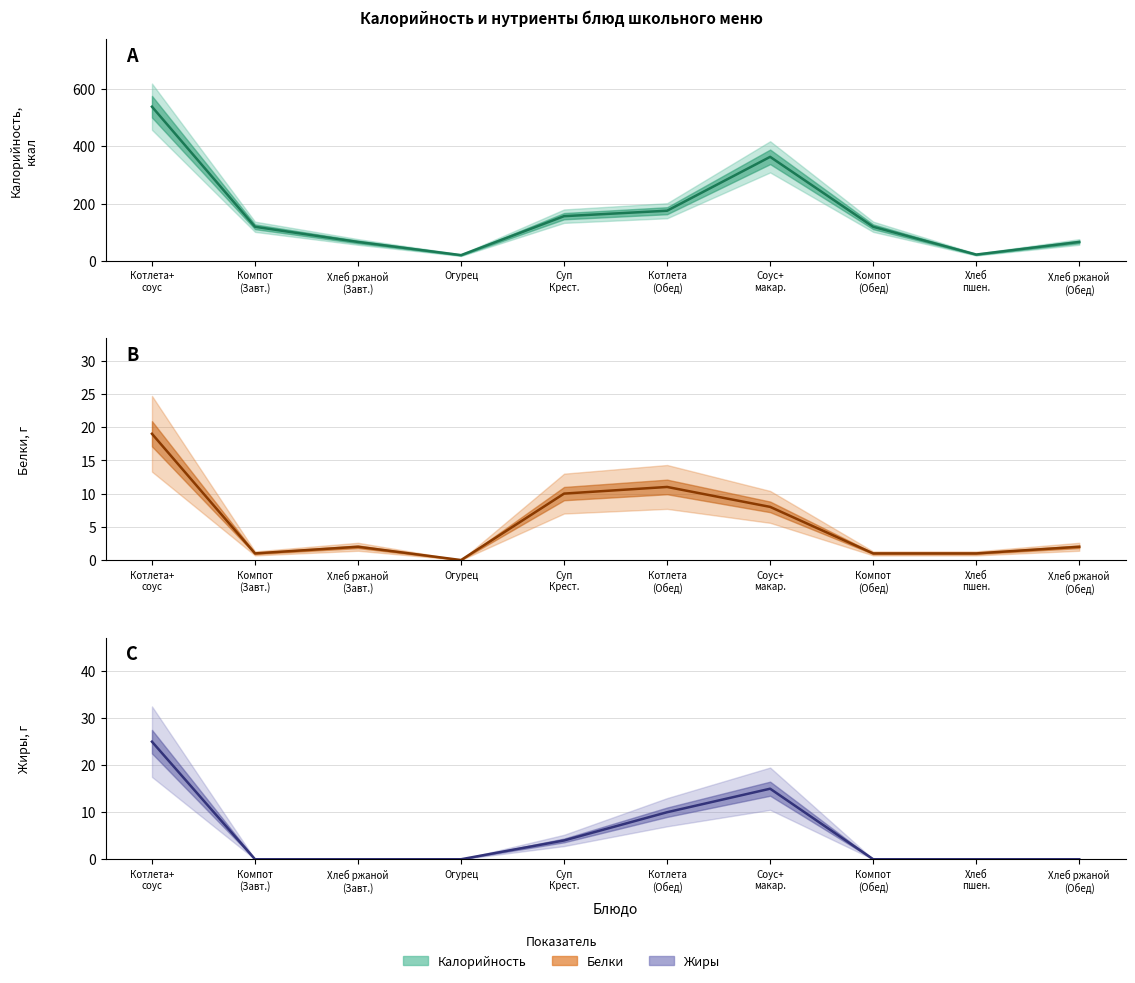

Does the chart display data point markers on the line(s)?

No